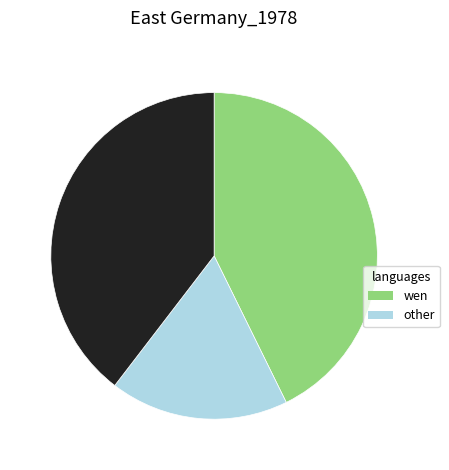

Is there any slice that represents more than half of the pie?

No